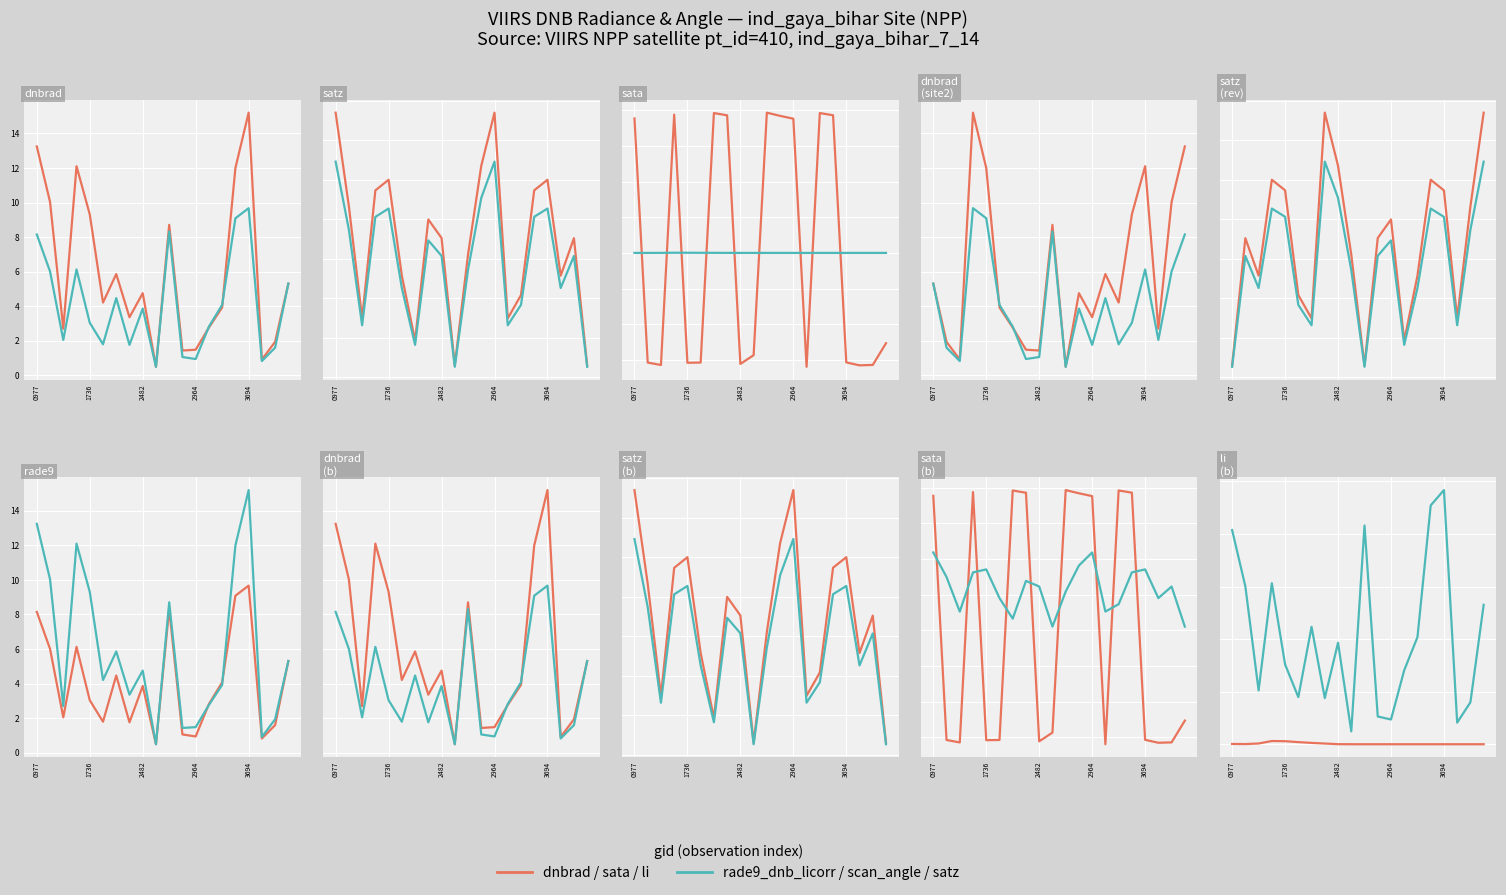

Reading left to right, transcribe all the data shown in this chart.

dnbrad: 13.2	10.0	2.7	12.1	9.3	4.2	5.9	3.4	4.8	0.5	8.7	1.4	1.5	2.8	3.9	12.0	15.2	0.9	1.9	5.3
rade9_dnb_licorr: 8.2	6.0	2.0	6.1	3.0	1.8	4.5	1.8	3.9	0.5	8.3	1.1	0.9	2.8	4.1	9.1	9.7	0.8	1.6	5.3
satz: 66.9	43.2	14.9	47.3	50.0	25.7	9.2	39.9	35.2	3.0	31.0	53.5	66.9	14.9	20.8	47.3	50.0	25.7	35.2	3.0
scan_angle: 54.5	37.3	13.1	40.6	42.7	22.6	8.2	34.6	30.7	2.6	27.1	45.4	54.6	13.1	18.3	40.6	42.7	22.6	30.7	2.6
sata: 94.2	-76.8	-78.5	96.8	-76.9	-76.8	97.9	96.4	-77.7	-71.6	98.2	96.0	94.0	-79.8	97.9	96.4	-76.7	-78.7	-78.5	-63.2
li: 0.0	0.0	0.0	0.1	0.1	0.1	0.1	0.0	0.0	0.0	0.0	0.0	0.0	0.0	0.0	0.0	0.0	0.0	0.0	0.0